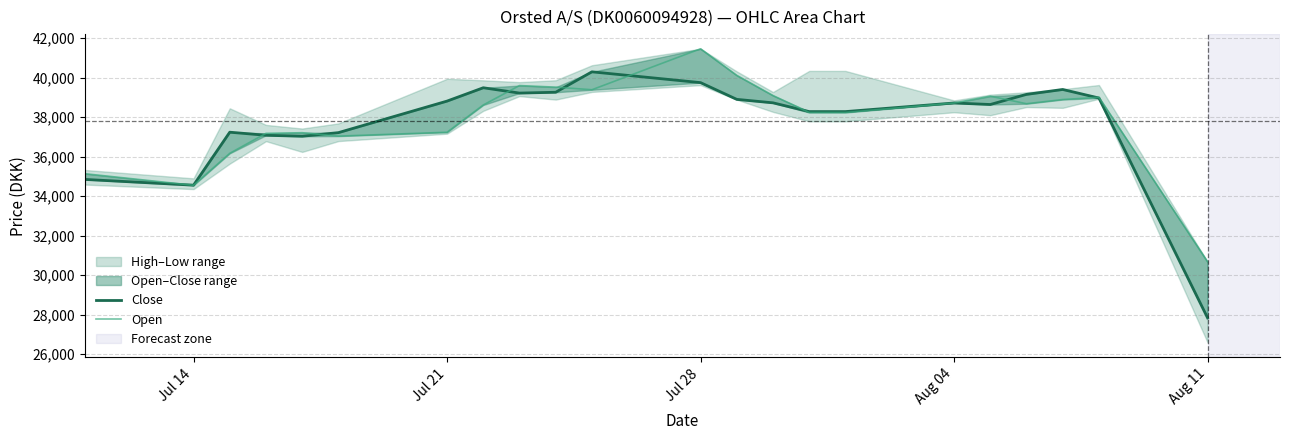

How many data points in Close are less than 38729?

11